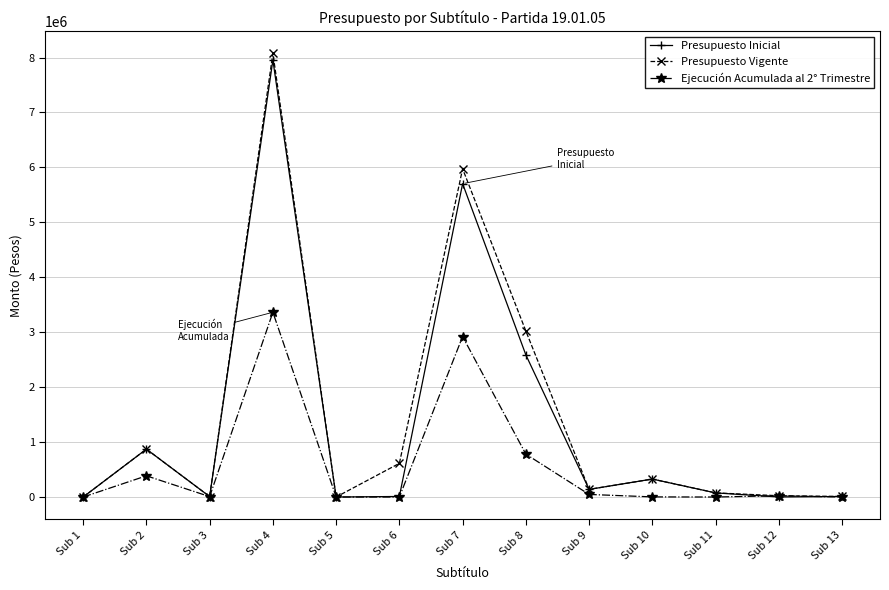

At which label is Ejecución Acumulada al 2° Trimestre closest to 1681500?

Sub 8